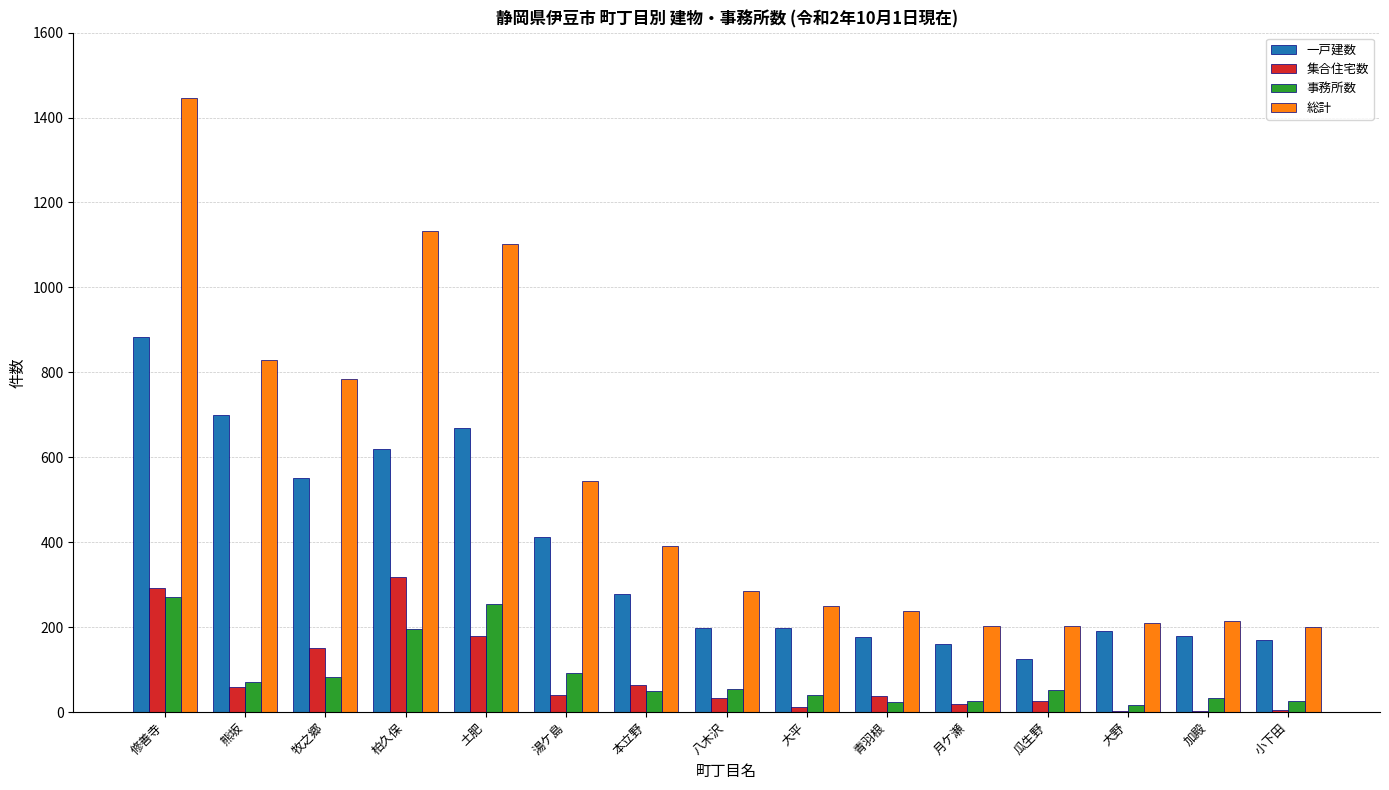

Is the value of 事務所数 at 熊坂 greater than the value of 一戸建数 at 湯ケ島?

No